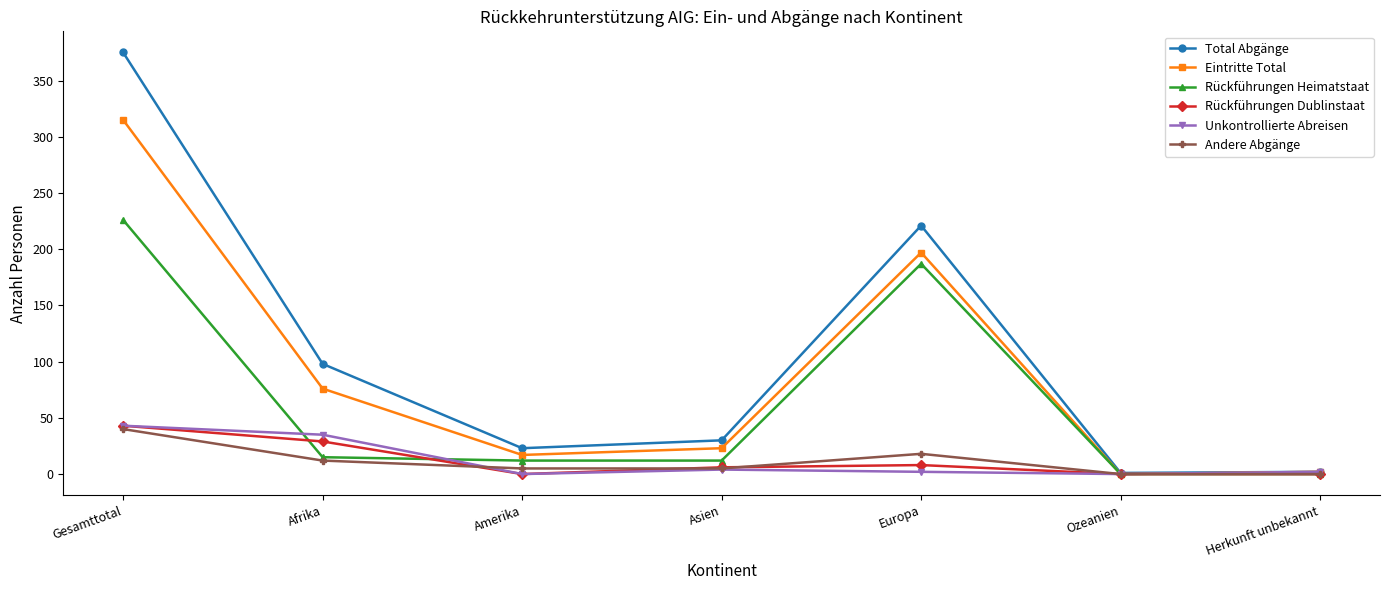

What is the highest value of the Rückführungen Dublinstaat series?

43